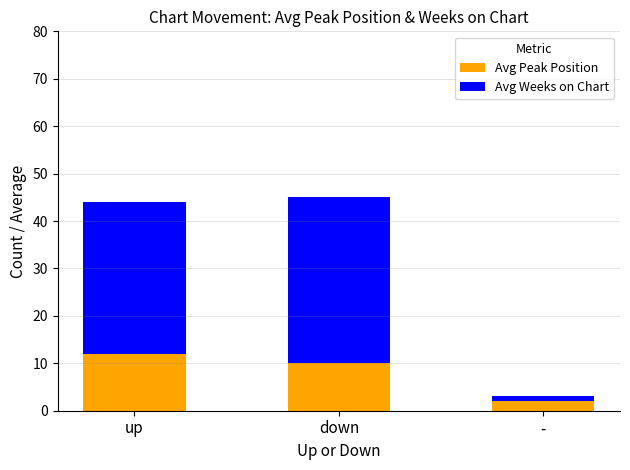

Which category has the highest value in the Avg Peak Position series?

up